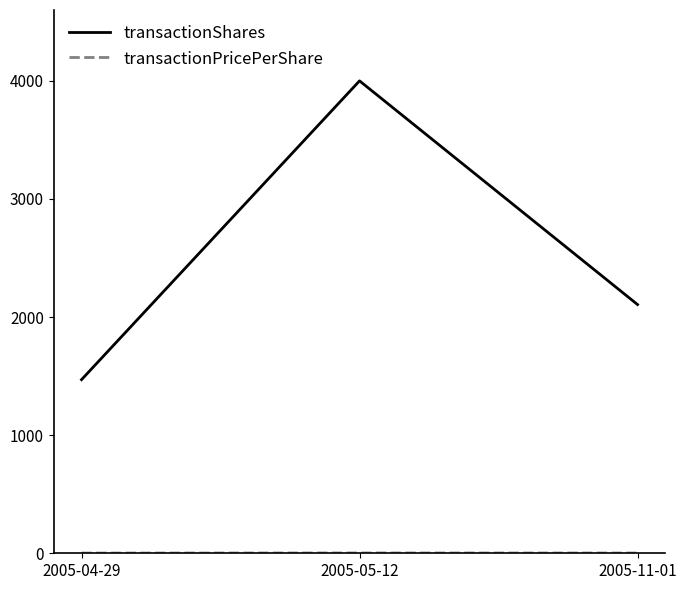

Does the chart display data point markers on the line(s)?

No